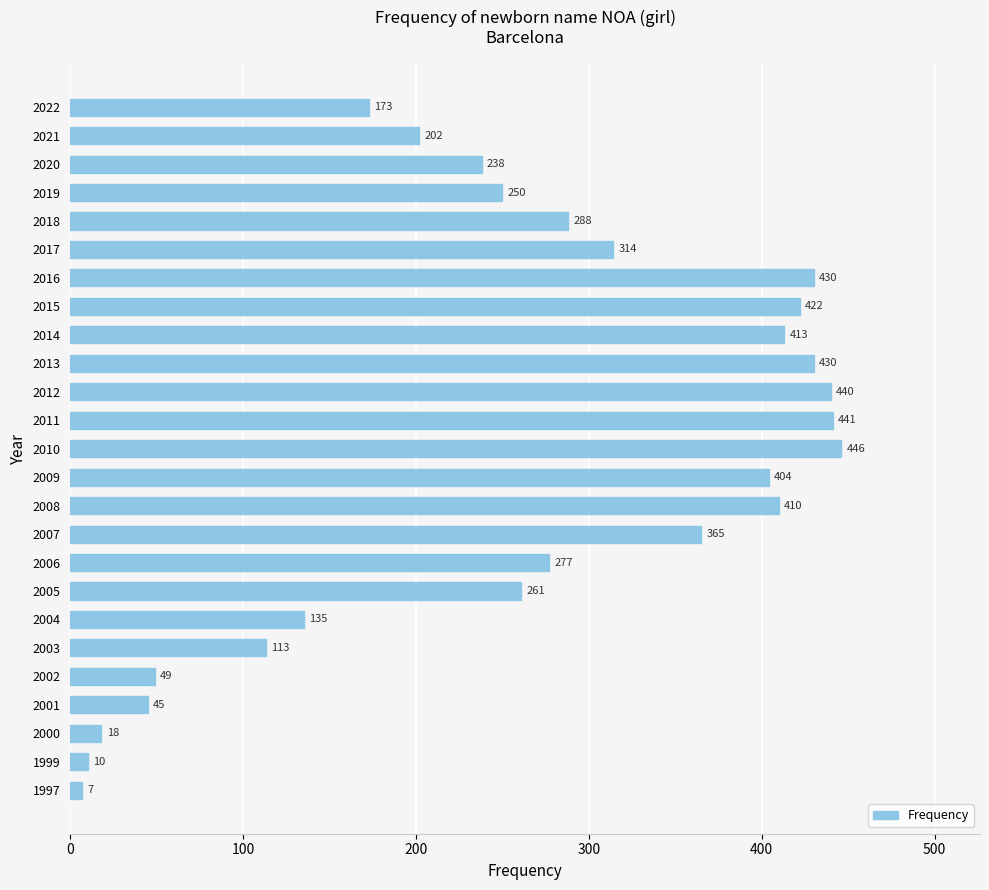

What is the value of the 23rd bar from the top?

18